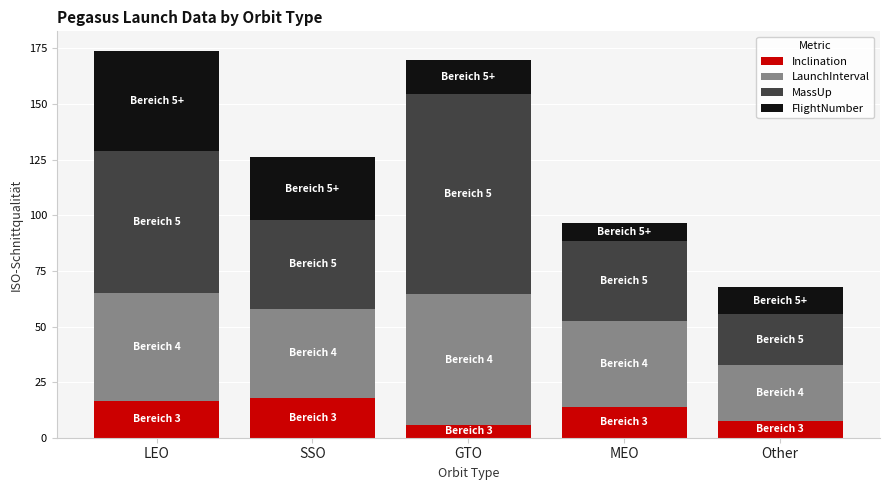

What is the difference between the maximum and minimum values in the Inclination series?

12.4